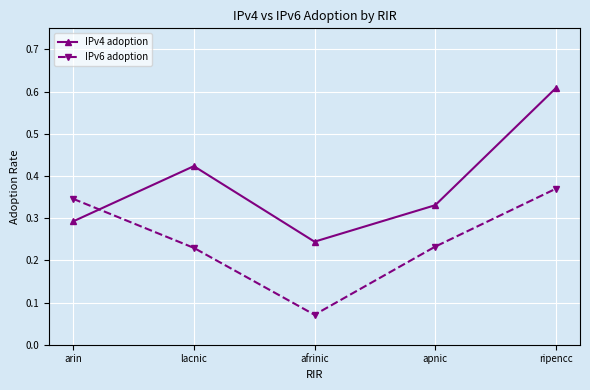

At which category does IPv4 adoption reach its first local peak?

lacnic